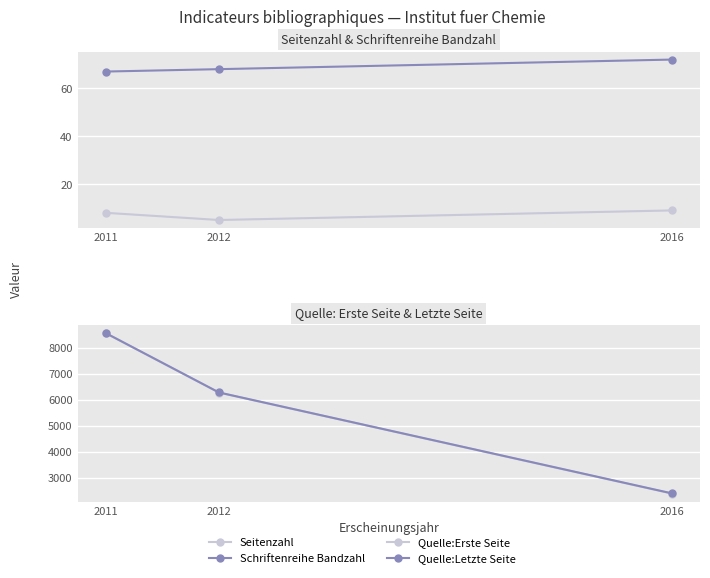

Which series has the largest range (max minus min)?

Quelle:Erste Seite